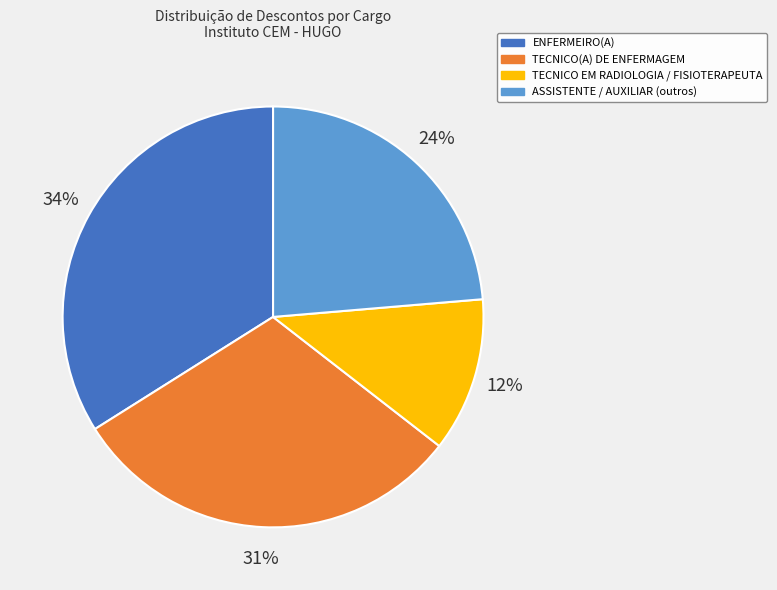

Is there any slice that represents more than half of the pie?

No